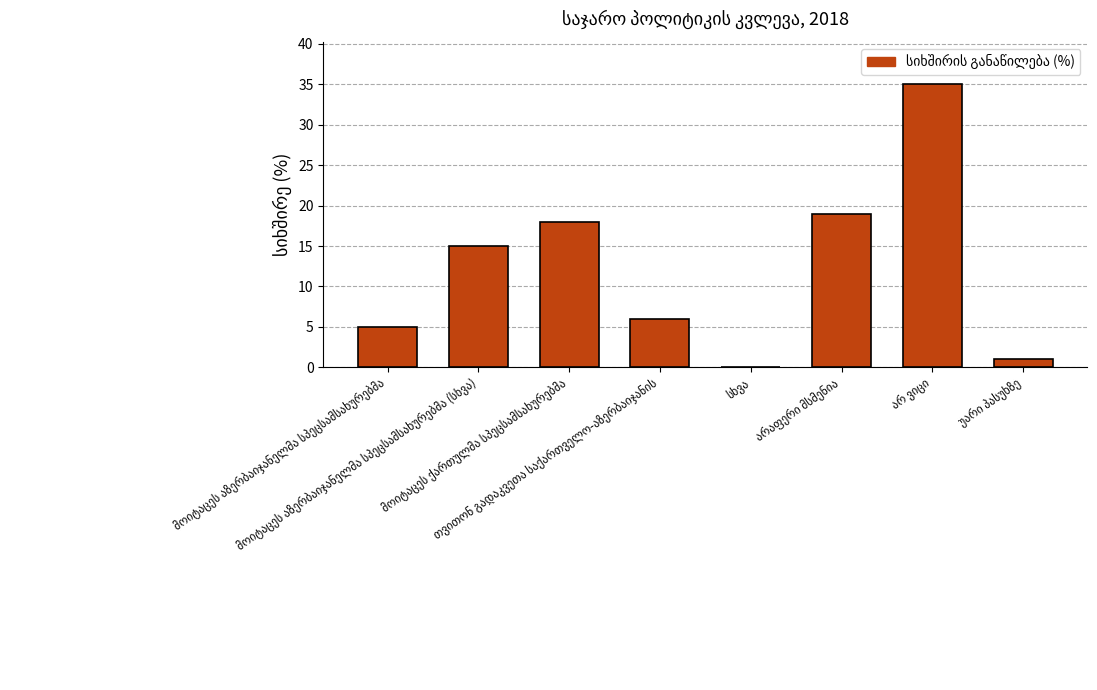

What is the greatest value displayed?

35